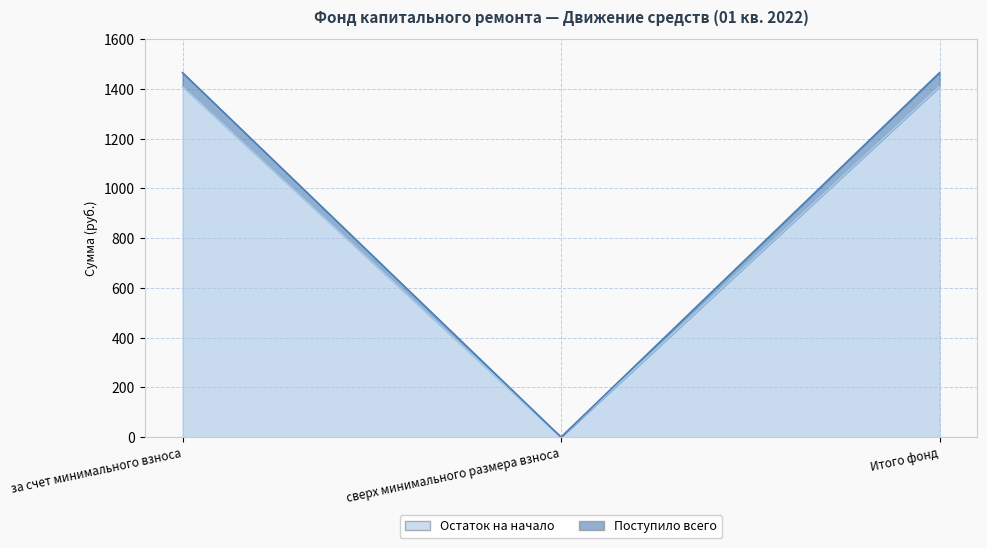

What is the total value across all series at Итого фонд?

2875.5